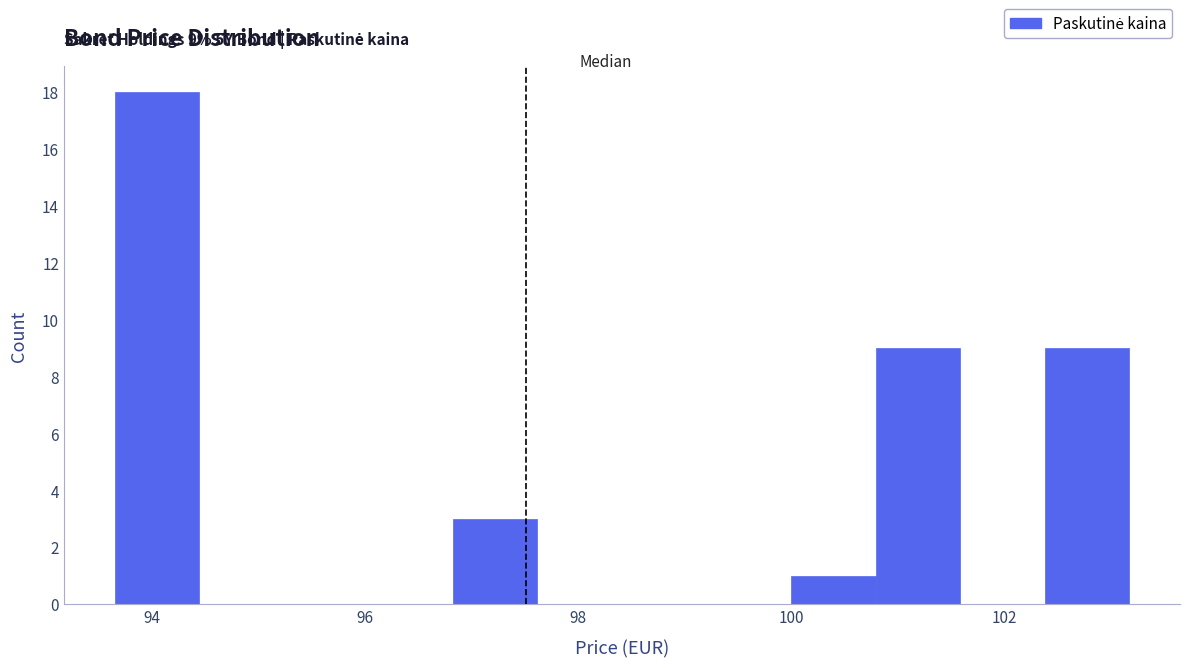

Around what value on the x-axis is the tallest bar? Give the approximate position of its centre, as read against the axis.

94.0